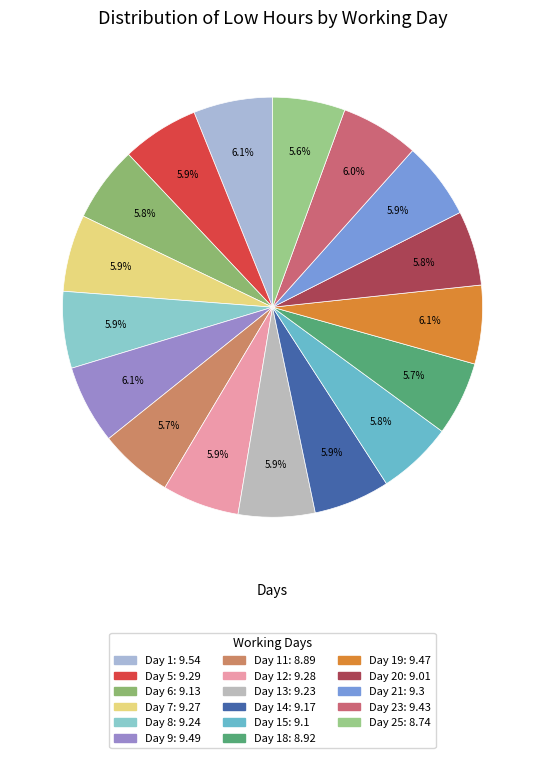

Which category has the smallest portion of the pie?

Day 25